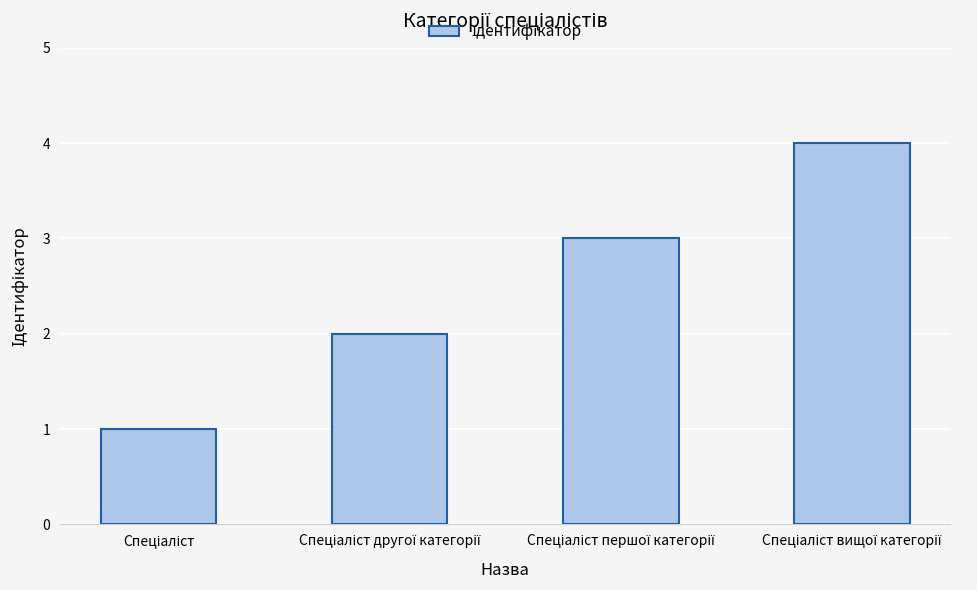

What is the sum of all values?

10